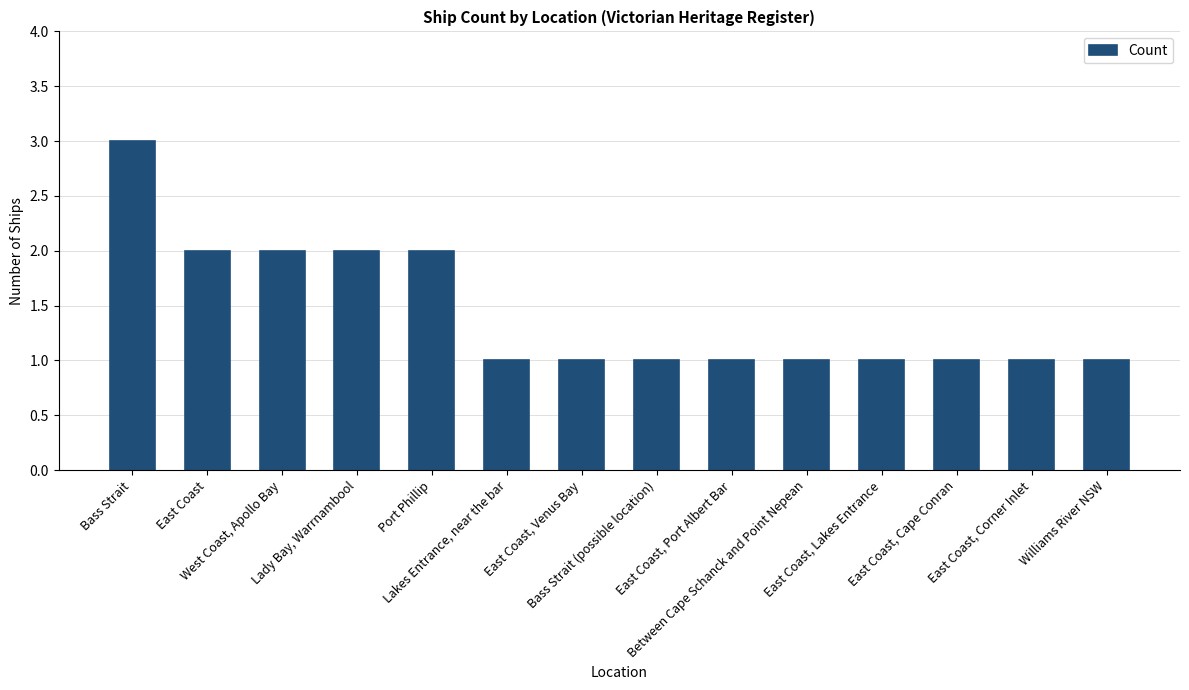

What is the difference between the second highest and second lowest values?

1